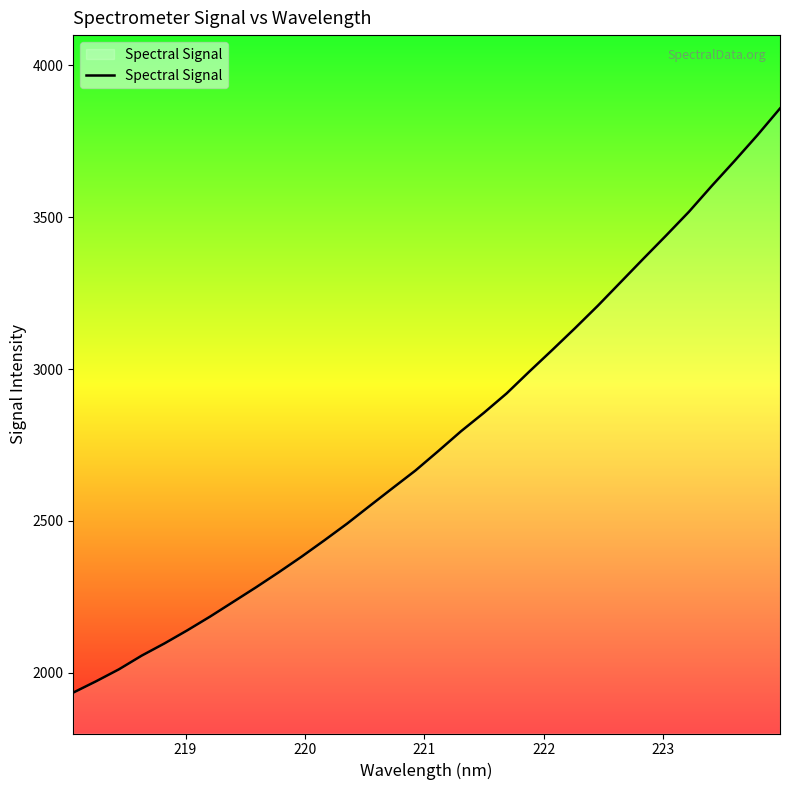

How many series are shown in this chart?

1